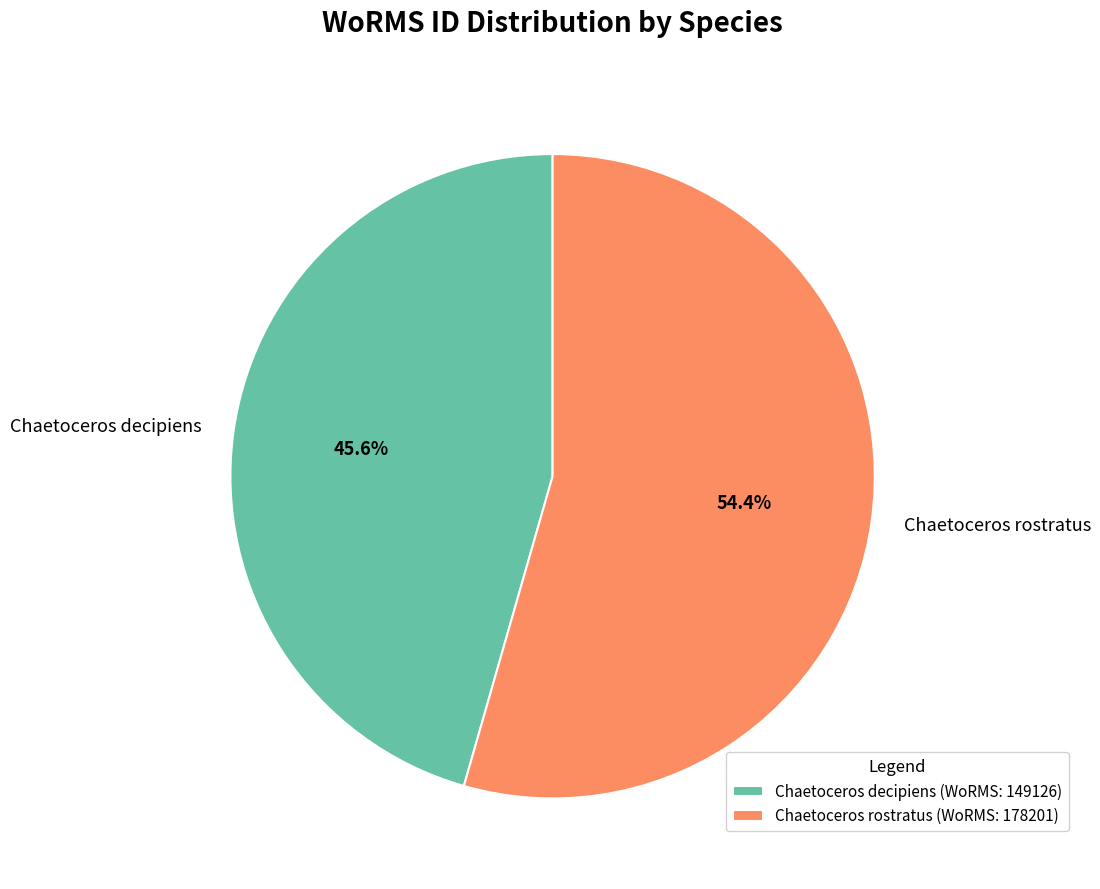

Is it true that Chaetoceros rostratus is 46% of the pie?

False